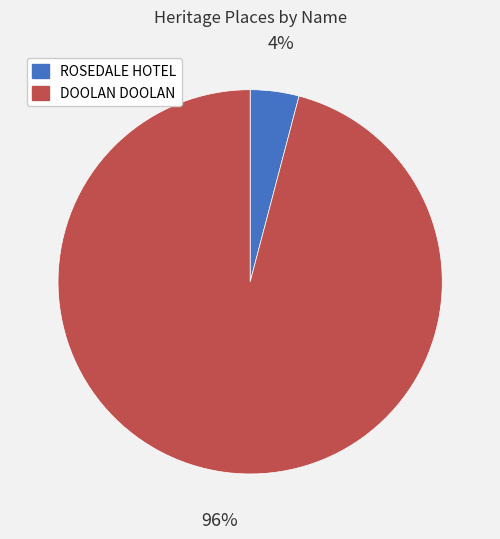

The ROSEDALE HOTEL slice represents 4% of the pie. True or false?

True